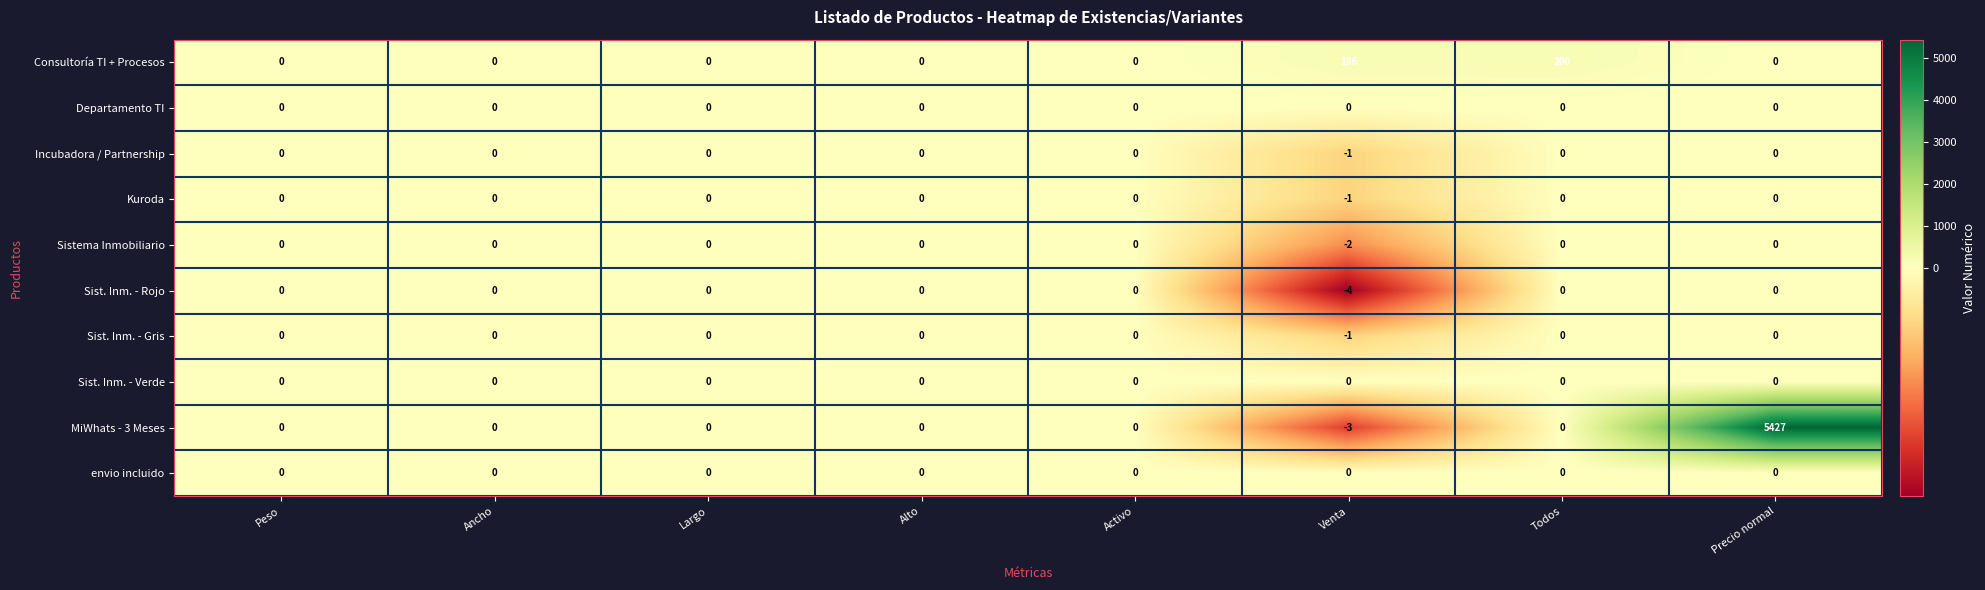

Which series has the largest range (max minus min)?

MiWhats - 3 Meses